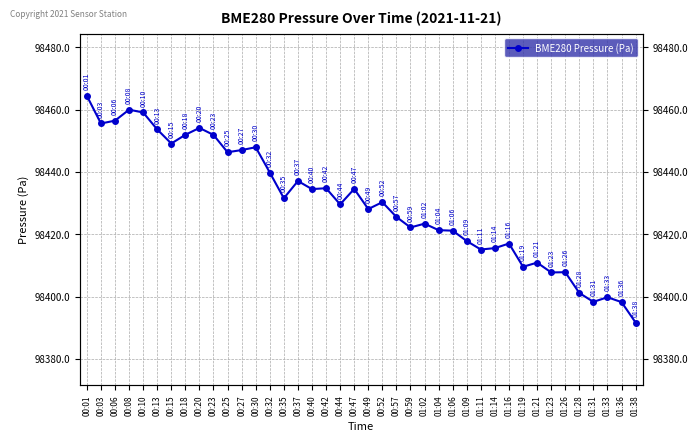

Is it true that the value at 01:36 is 148858.2?

False